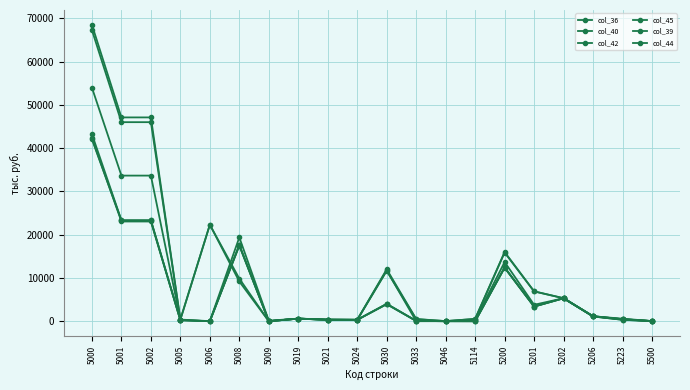

At which category does col_36 reach its first local valley?

5005